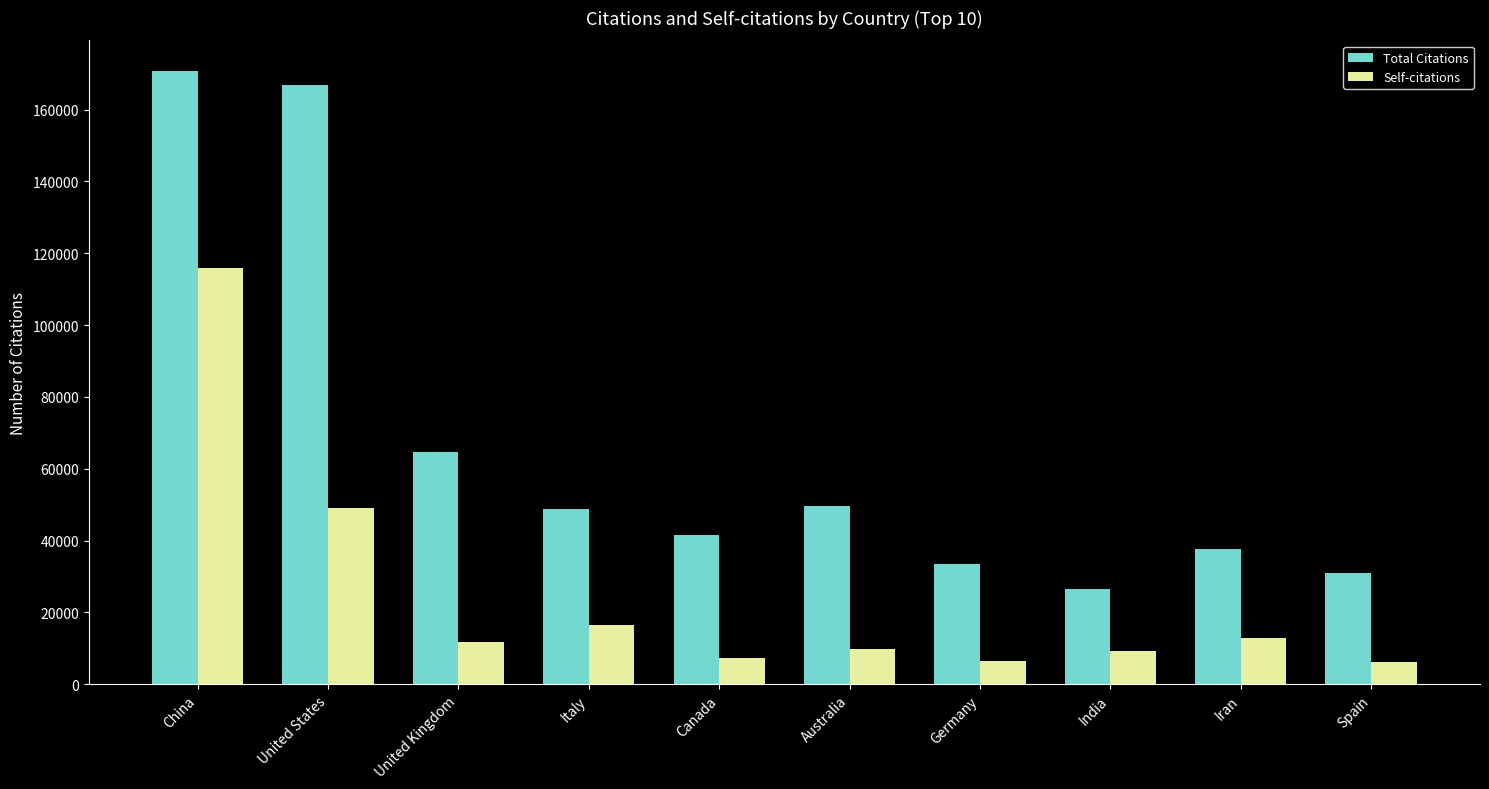

At which category is the sum across all series the highest?

China